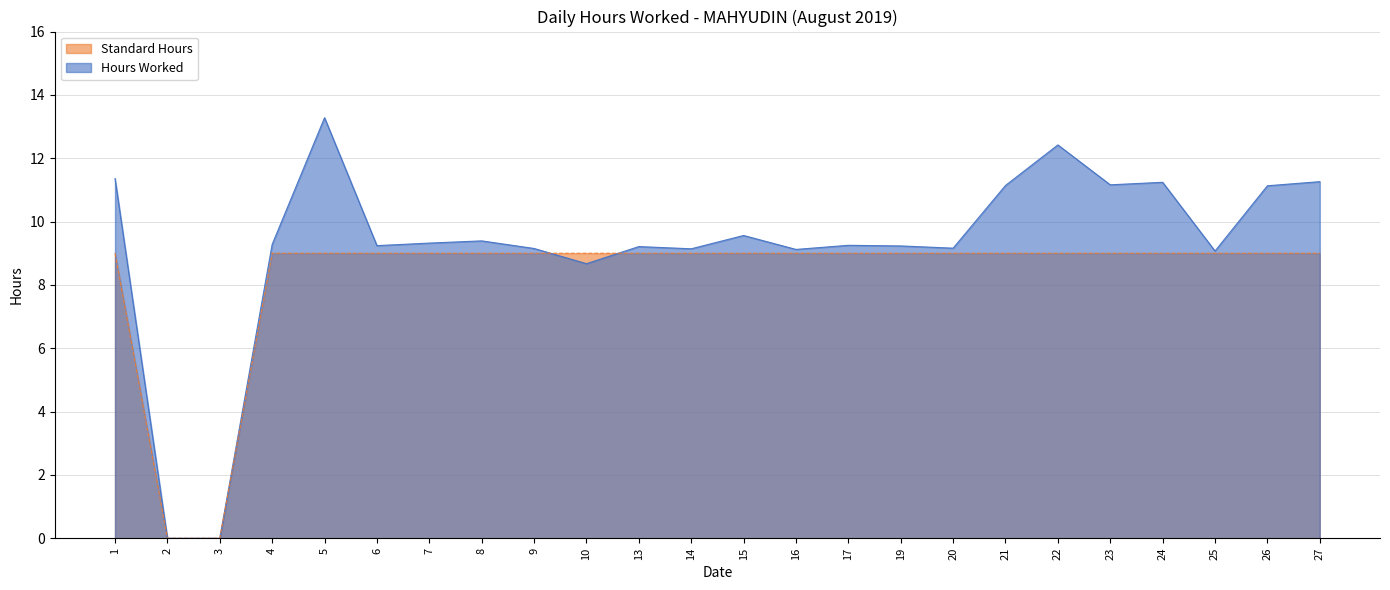

Which series has the widest spread of values?

Hours Worked